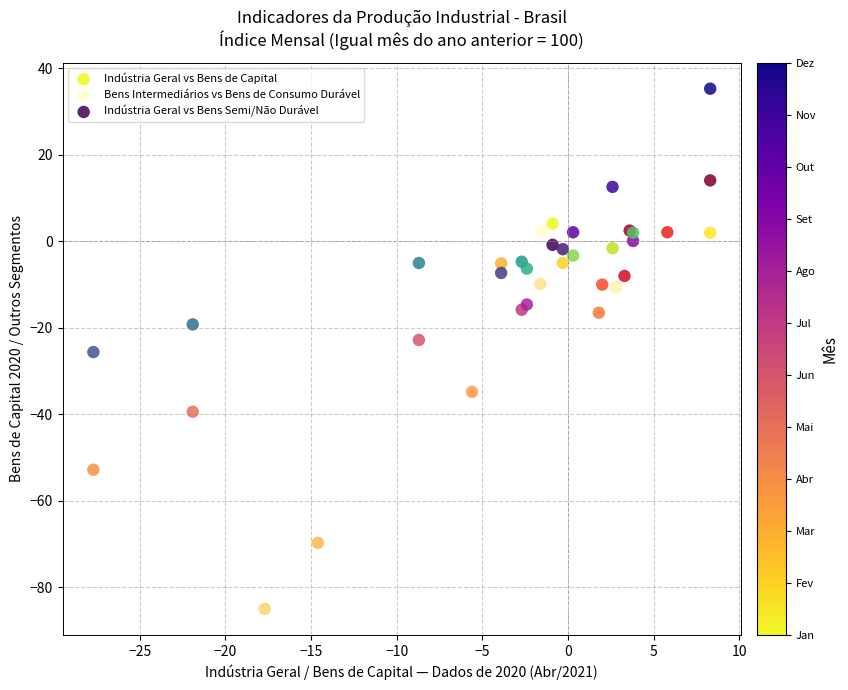

What are all the series names shown in the legend?

Indústria Geral vs Bens de Capital, Bens Intermediários vs Bens de Consumo Durável, Indústria Geral vs Bens Semi/Não Durável